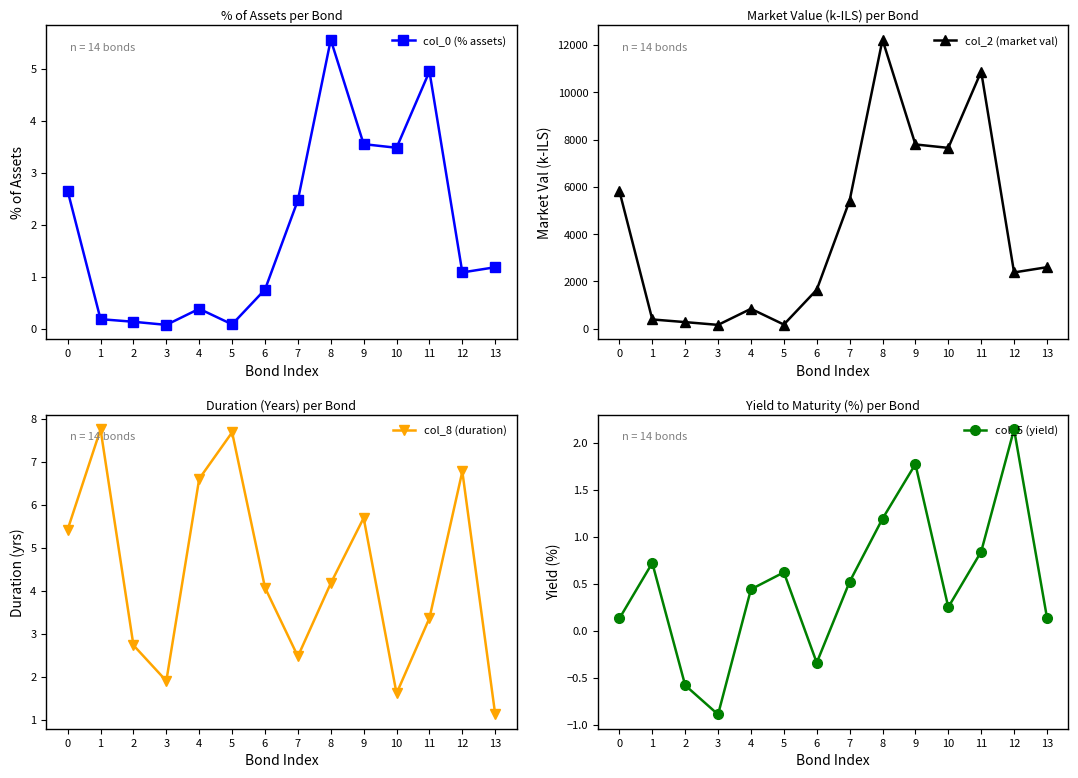

Is the value of col_8 (duration) at 6 greater than the value of col_0 (% assets) at 8?

No